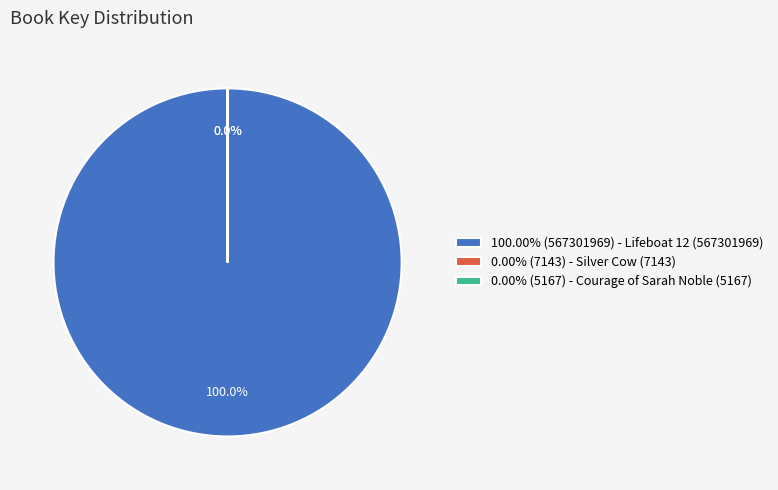

Is the sum of Lifeboat 12 (567301969) and Courage of Sarah Noble (5167) greater than half?

Yes